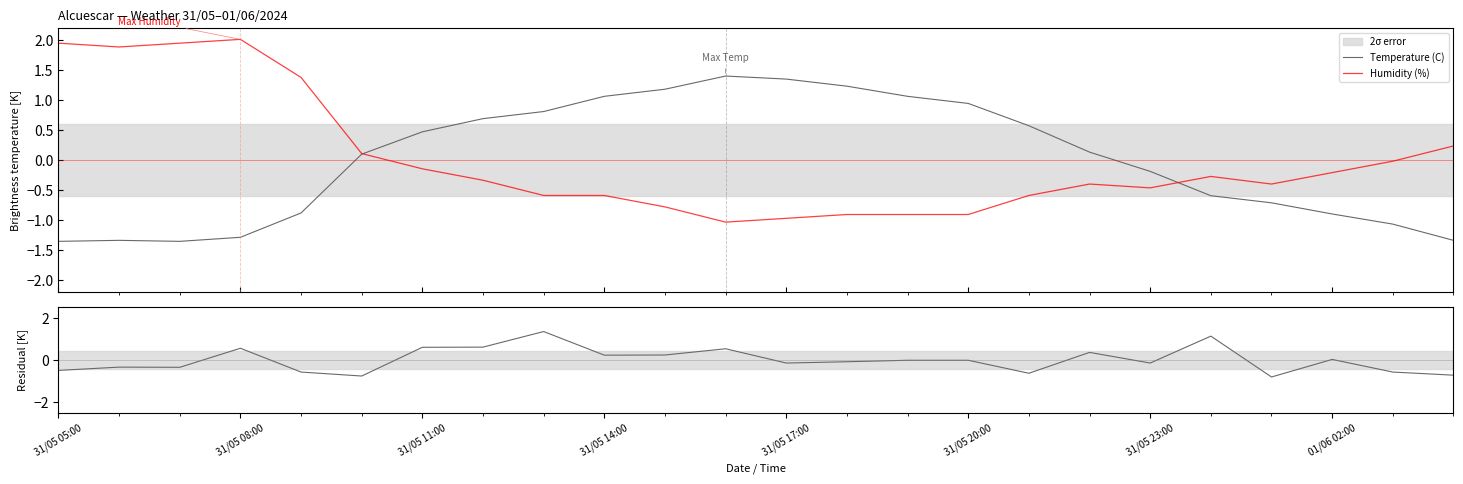

Does the chart display data point markers on the line(s)?

No